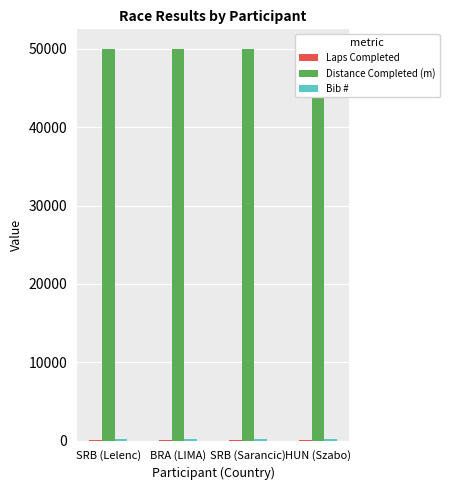

Which category has the lowest value in the Laps Completed series?

HUN (Szabo)